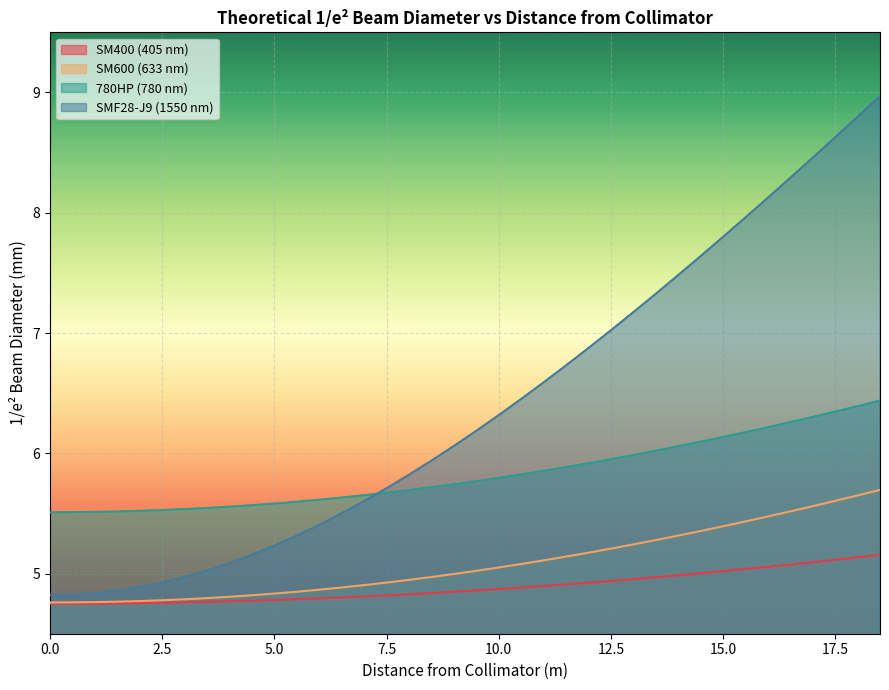

What is the label of the 10th point from the left?

4.5